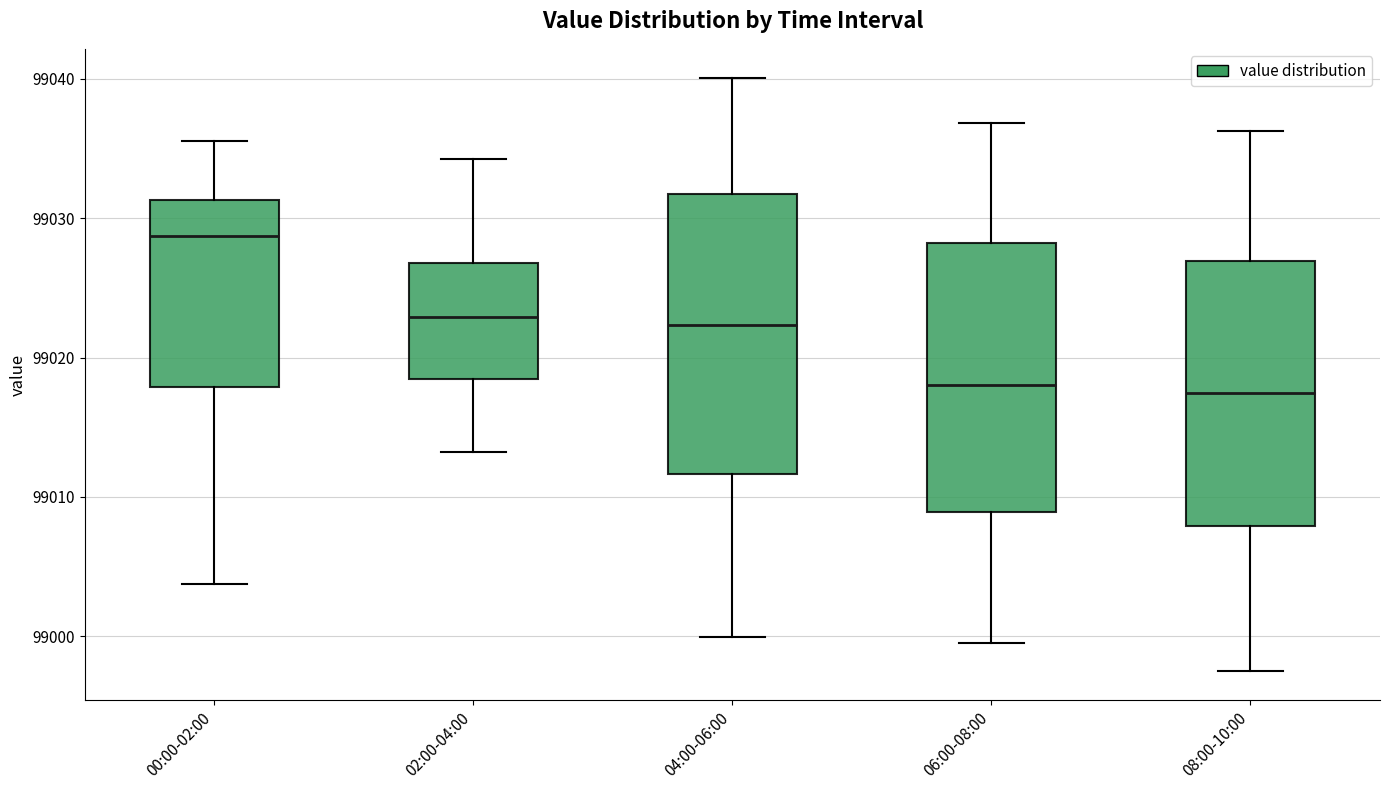

Reading left to right, transcribe this box plot: for each box, give where its median line is, the range the box spans, and where its two whiskers end, as read against the y-axis. The values are not printed on the chart, so give them approximately, as read against the axis.

00:00-02:00: median 99029, box 99018 to 99031, whiskers 99004 to 99036
02:00-04:00: median 99023, box 99018 to 99027, whiskers 99013 to 99034
04:00-06:00: median 99022, box 99012 to 99032, whiskers 99000 to 99040
06:00-08:00: median 99018, box 99009 to 99028, whiskers 99000 to 99037
08:00-10:00: median 99017, box 99008 to 99027, whiskers 98998 to 99036